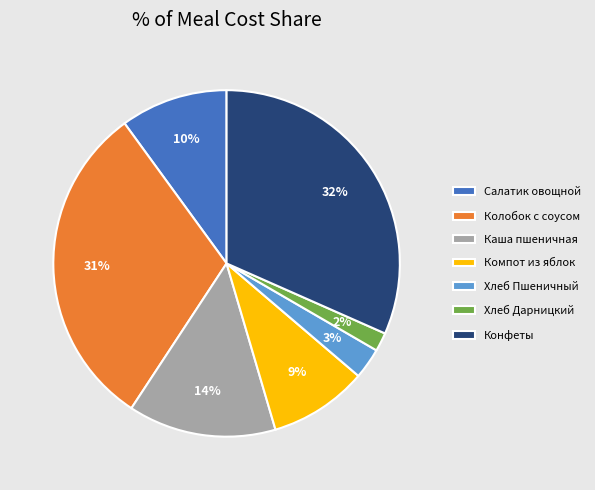

Rank the categories by value from highest to lowest.

Конфеты, Колобок с соусом, Каша пшеничная, Салатик овощной, Компот из яблок, Хлеб Пшеничный, Хлеб Дарницкий